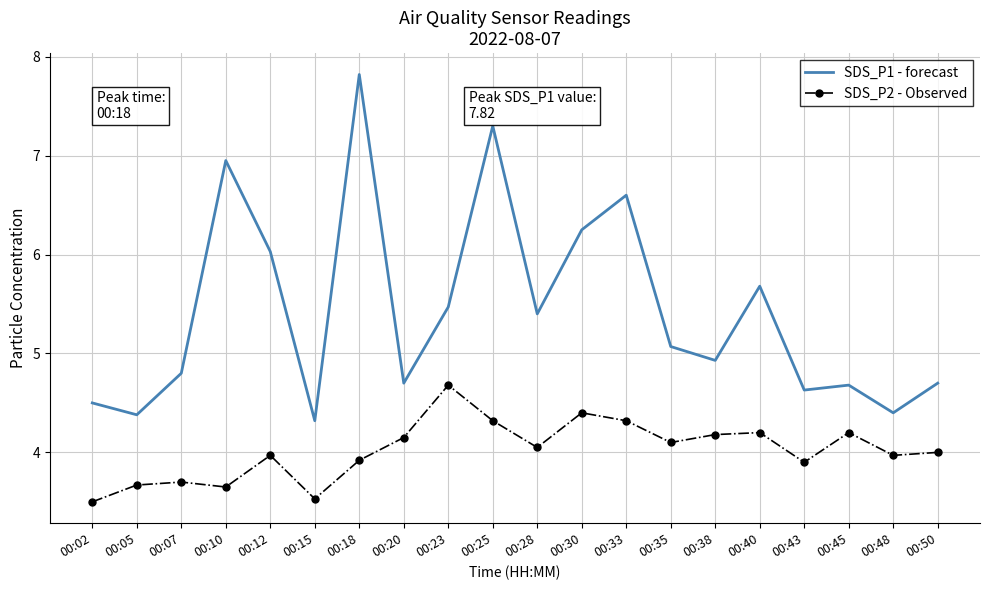

In SDS_P2 - Observed, how many points are higher than both neighbors (excluding endpoints)?

6